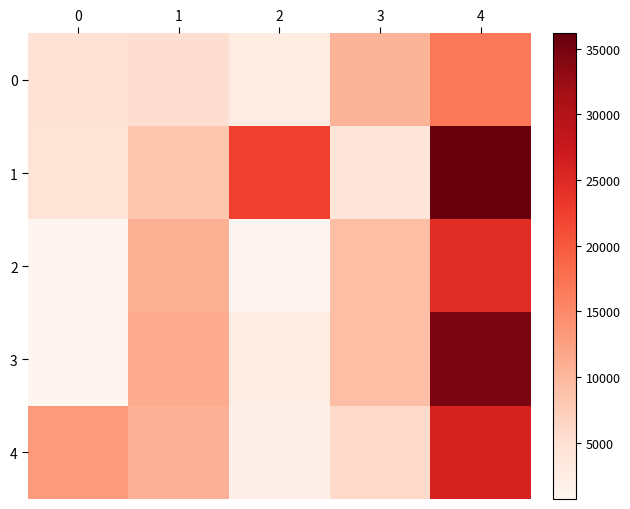

Which series has the largest total across all categories?

1